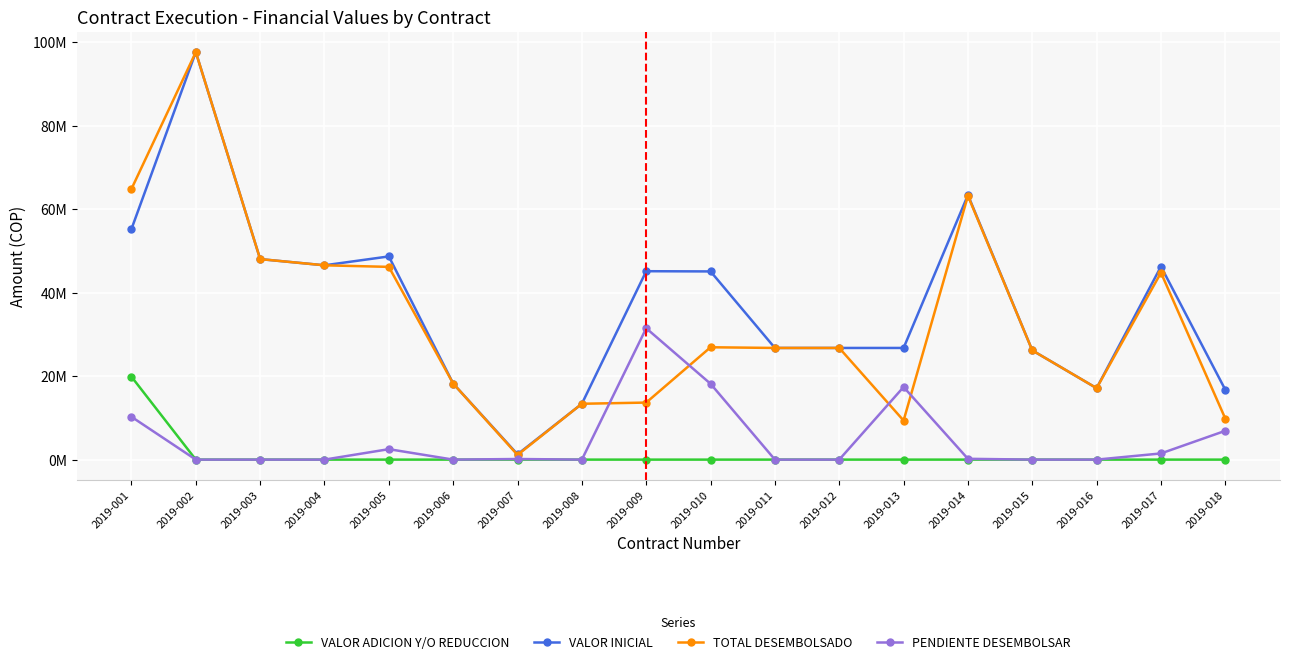

What are all the series names shown in the legend?

VALOR ADICION Y/O REDUCCION, VALOR INICIAL, TOTAL DESEMBOLSADO, PENDIENTE DESEMBOLSAR